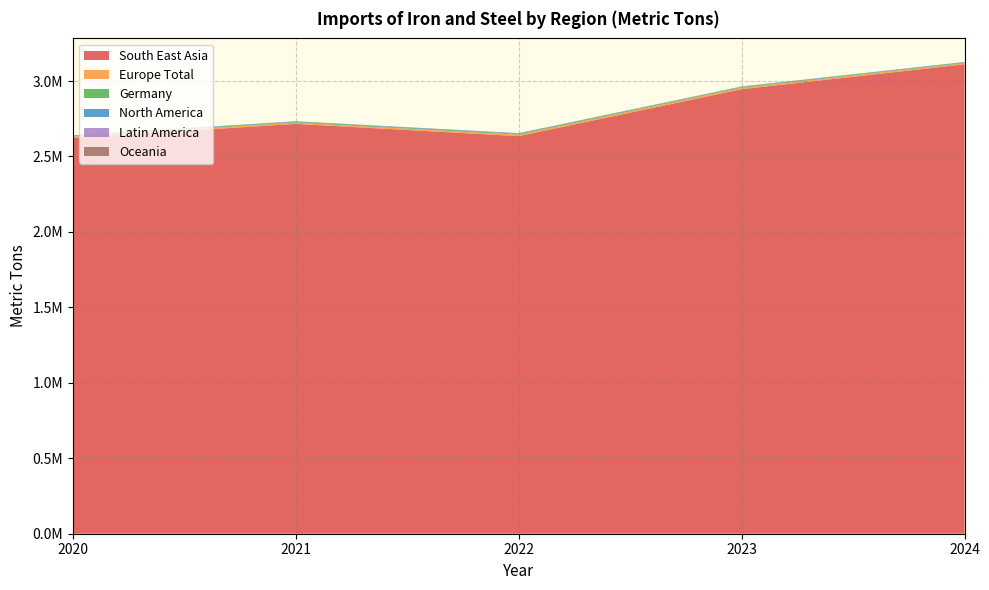

How many values in the South East Asia series are below 2715996?

2